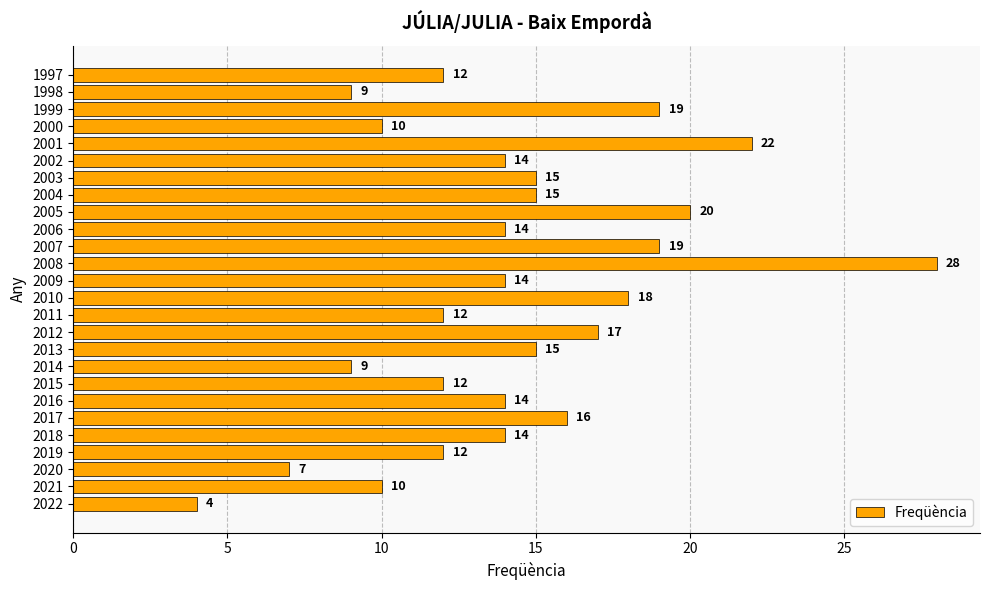

Reading top to bottom, extract all data points from this chart.

12	9	19	10	22	14	15	15	20	14	19	28	14	18	12	17	15	9	12	14	16	14	12	7	10	4